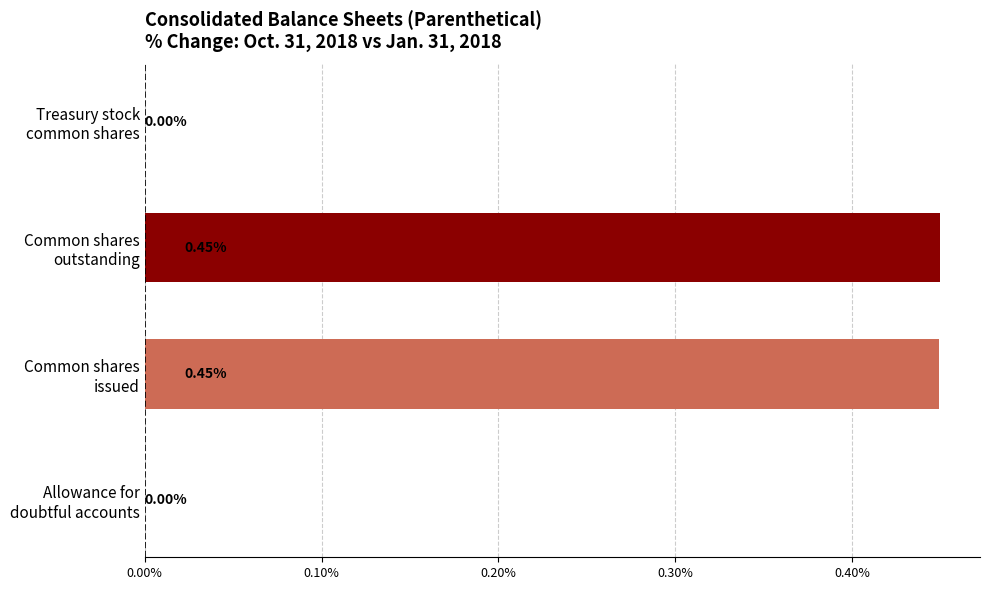

What is the sum of all values?

0.9